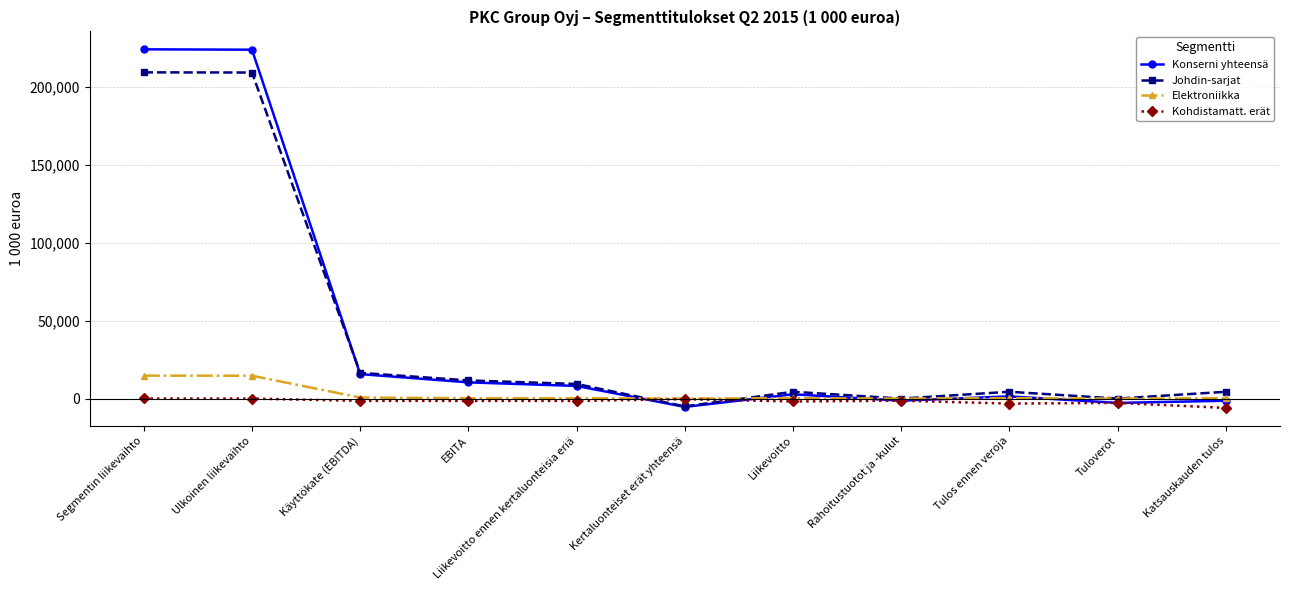

What are all the series names shown in the legend?

Konserni yhteensä, Johdin-sarjat, Elektroniikka, Kohdistamatt. erät